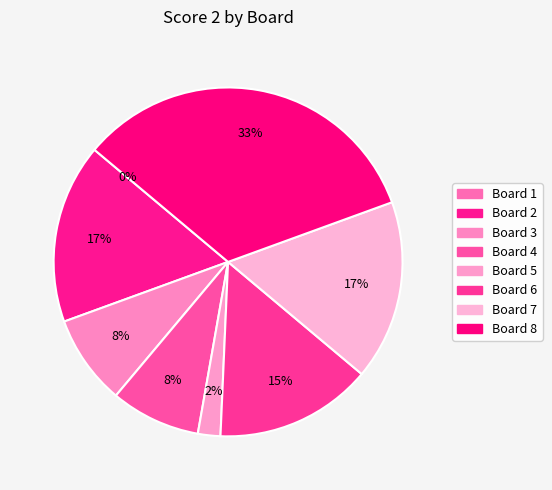

Approximately how many times larger is the value at Board 7 compared to Board 2?

1.0